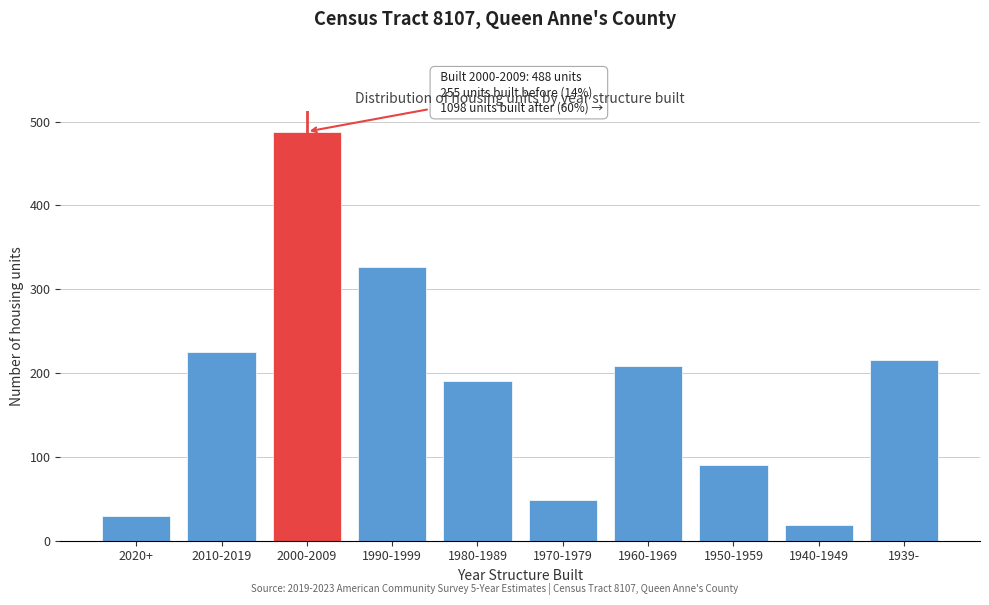

Reading left to right, what are all the values shown in this chart?

2020+=30	2010-2019=225	2000-2009=488	1990-1999=326	1980-1989=190	1970-1979=49	1960-1969=208	1950-1959=90	1940-1949=19	1939-=216